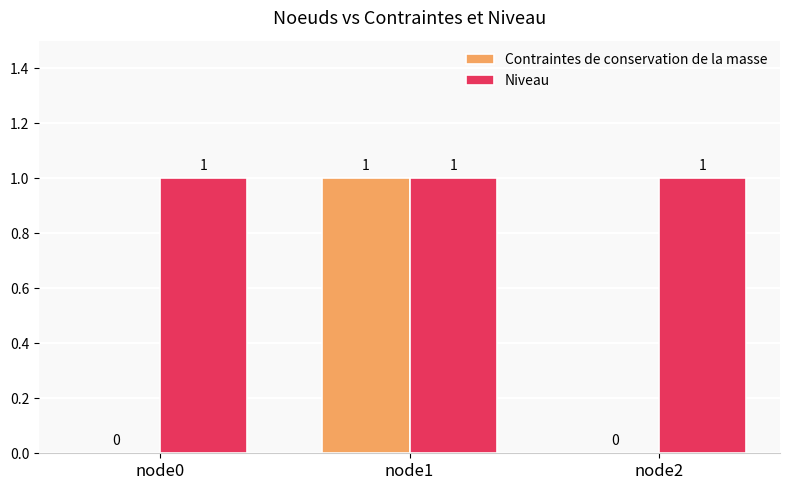

True or false: Niveau has a value of 1 at node2.

True